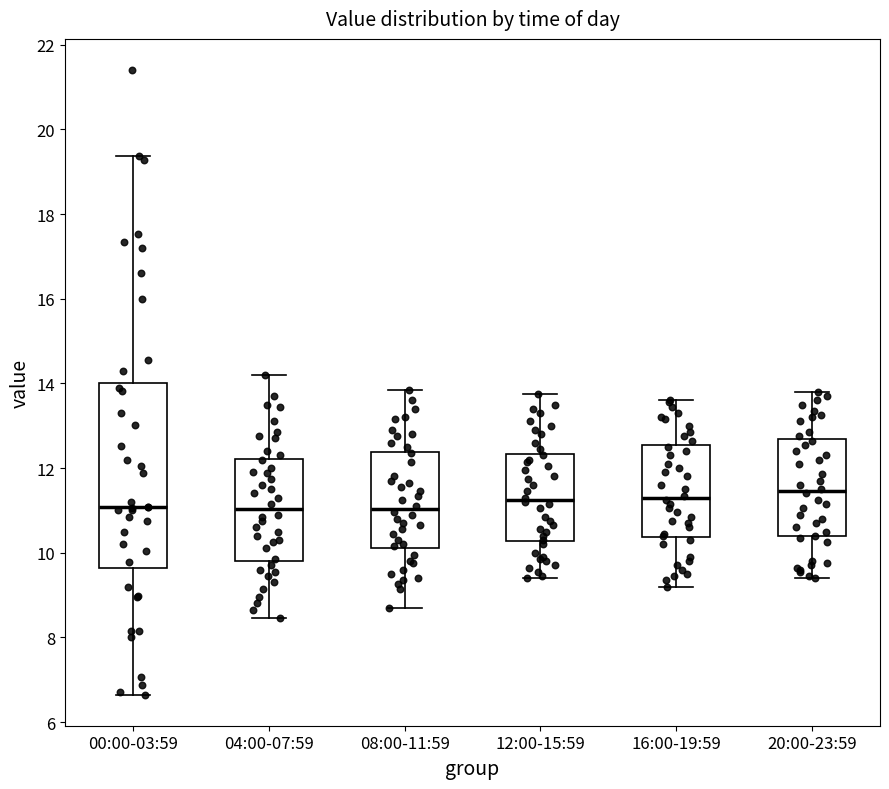

Comparing the boxes themselves (not the whiskers), which one is the tallest?

00:00-03:59